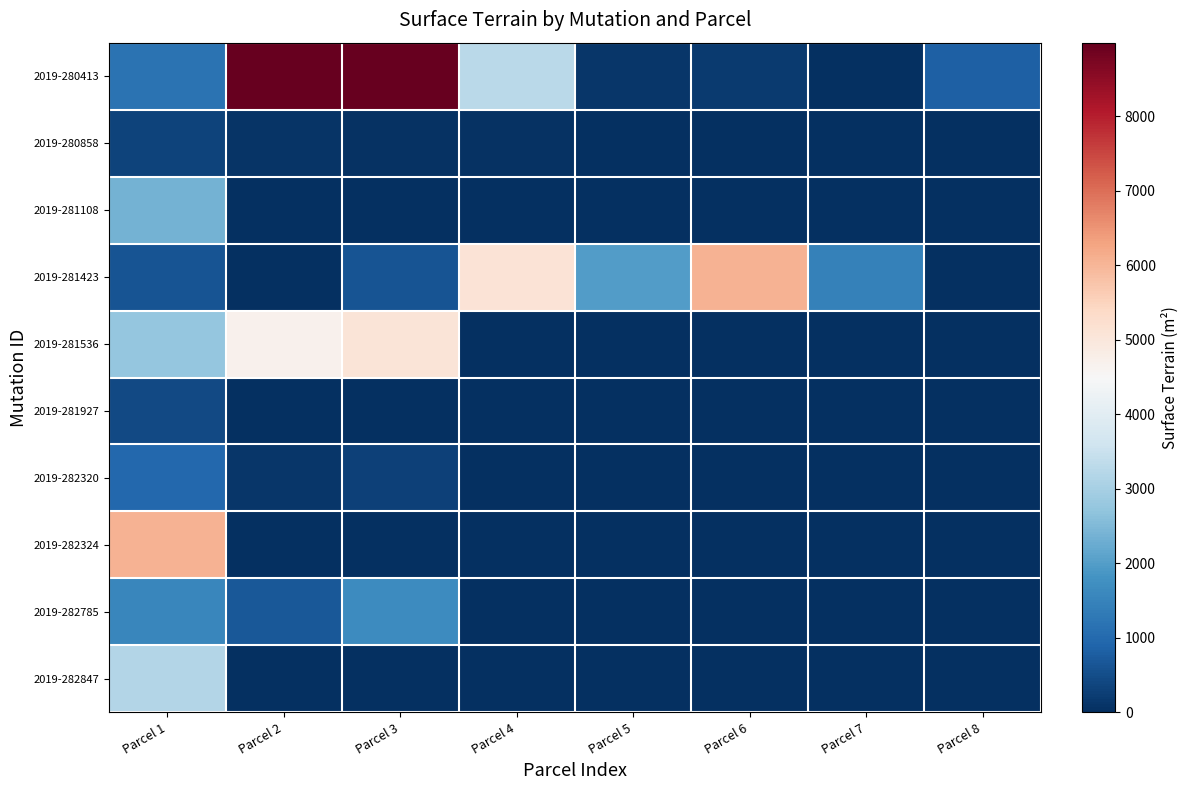

How many categories are shown in the chart?

8